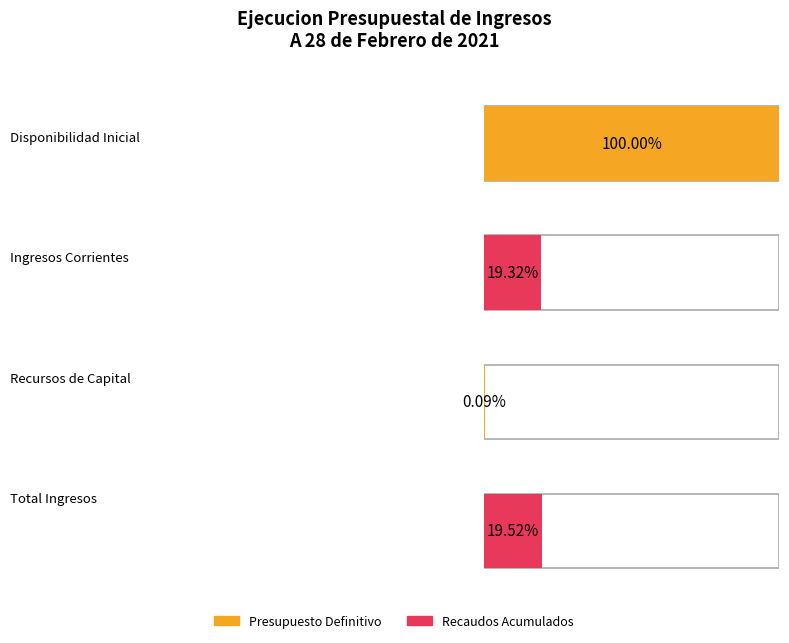

What is the difference between the maximum and second lowest values in the Presupuesto Definitivo series?

3282008002000